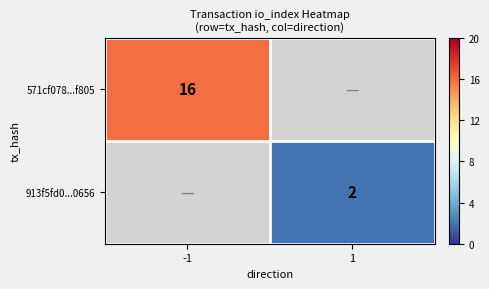

How many data points does each series have?

2